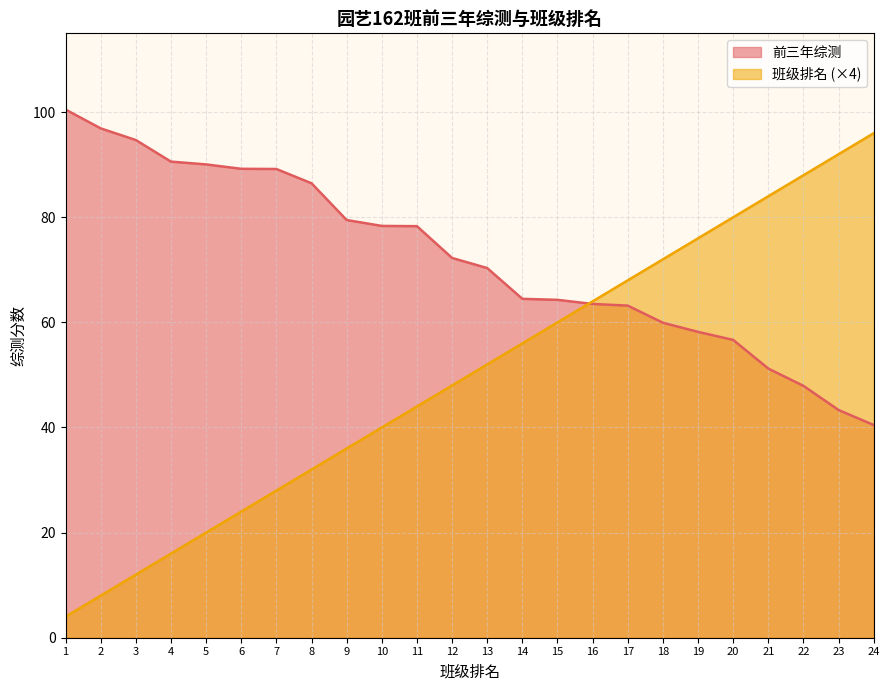

What is the average value of the 班级排名 series?

50.0